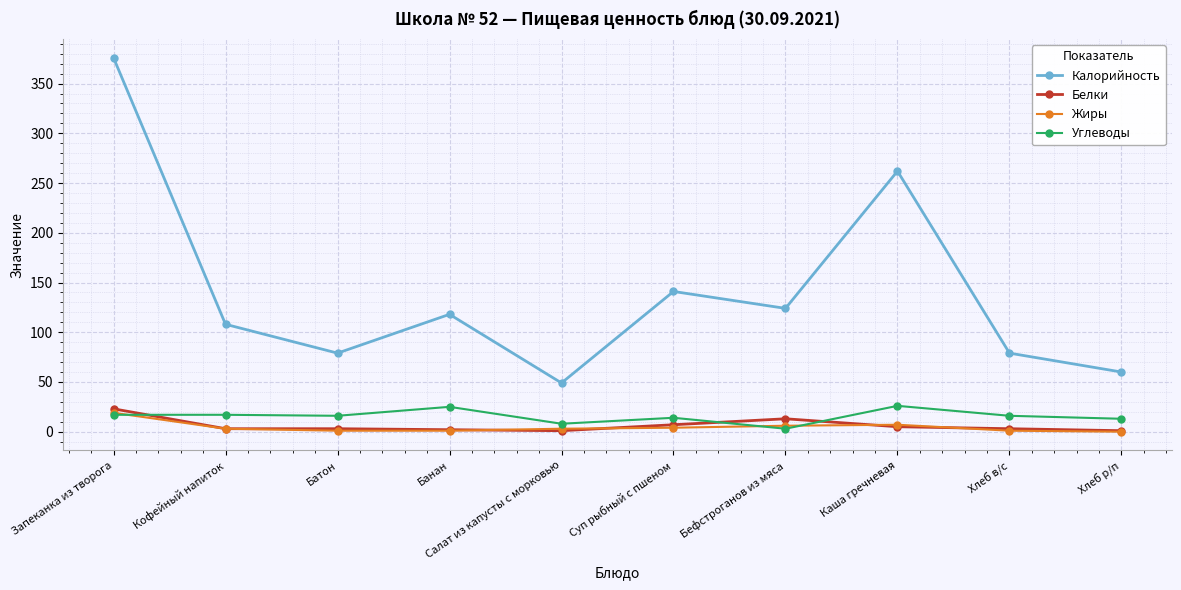

How many data points does each series have?

10